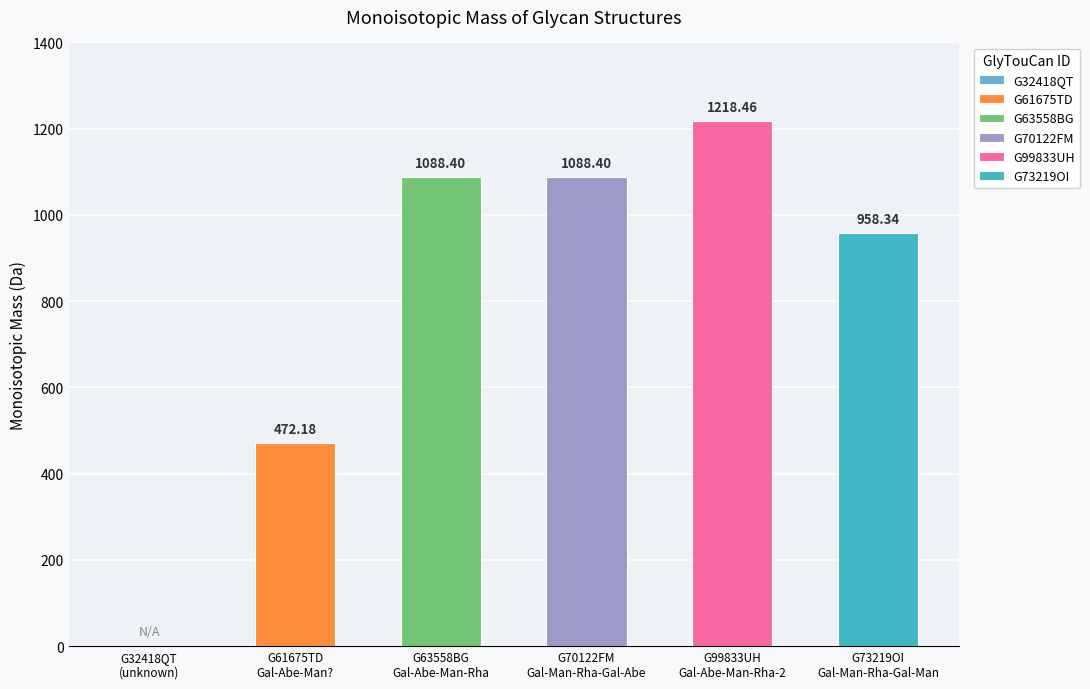

List the labels in order of value, largest first.

G99833UH, G63558BG, G70122FM, G73219OI, G61675TD, G32418QT